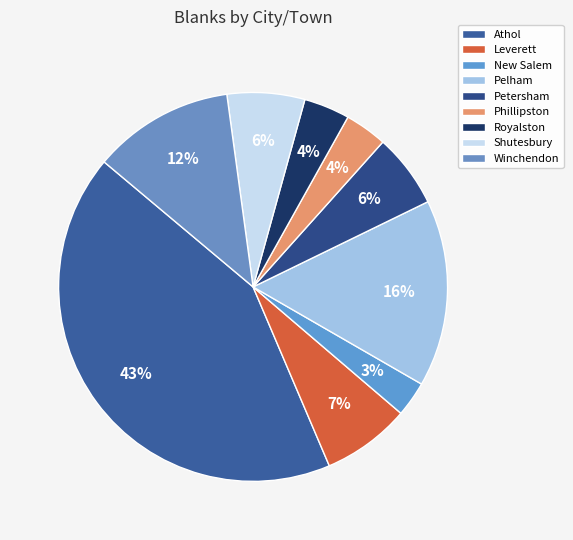

Which has a higher value, Leverett or Petersham?

Leverett